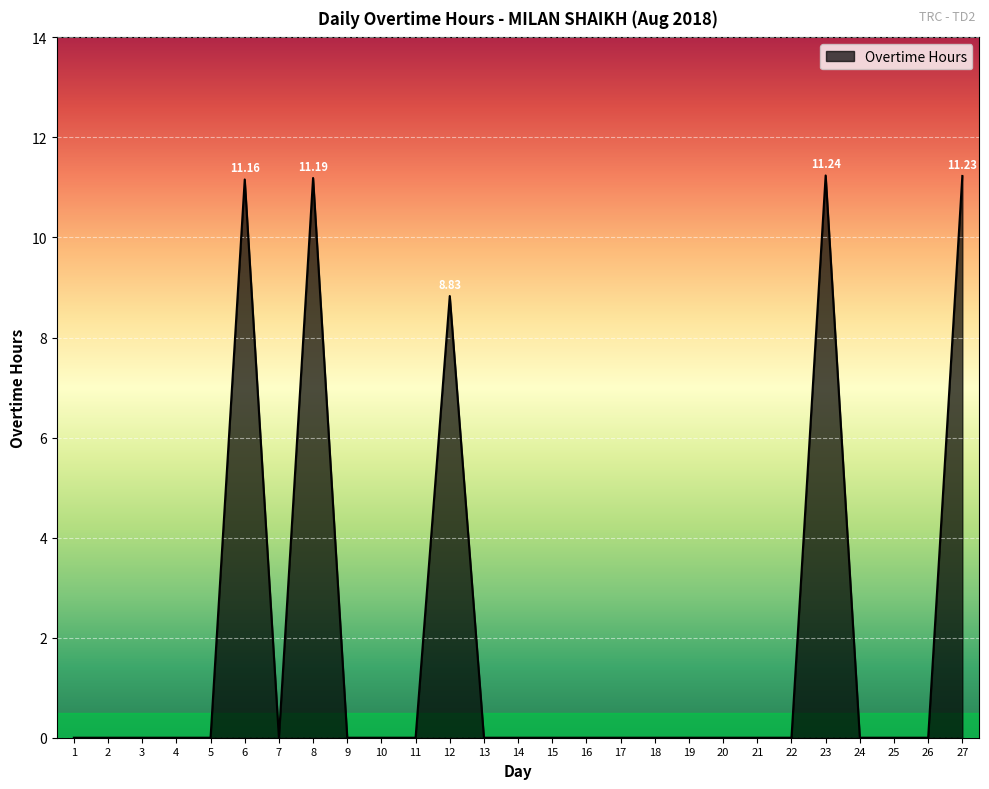

True or false: the data shows 11.2 at 27.

True